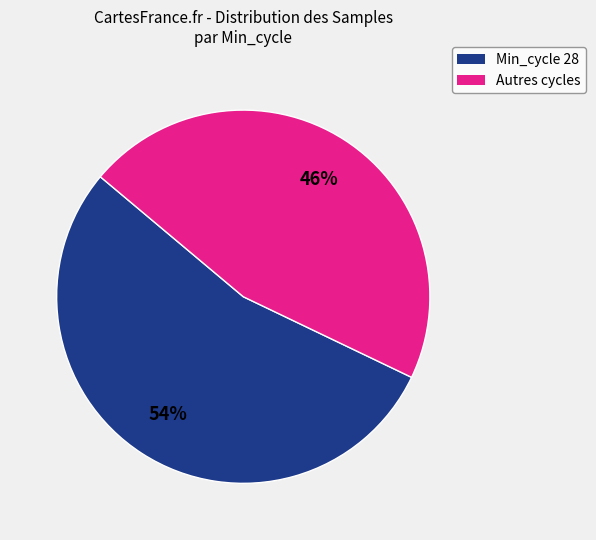

Does any single category account for the majority?

Yes